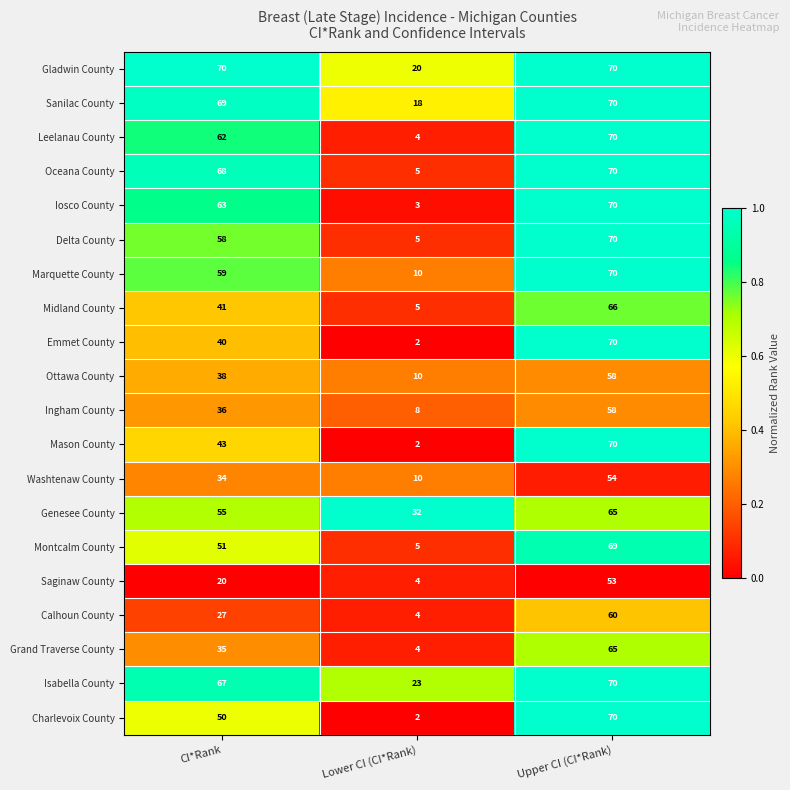

What is the sum of all Marquette County values?

139